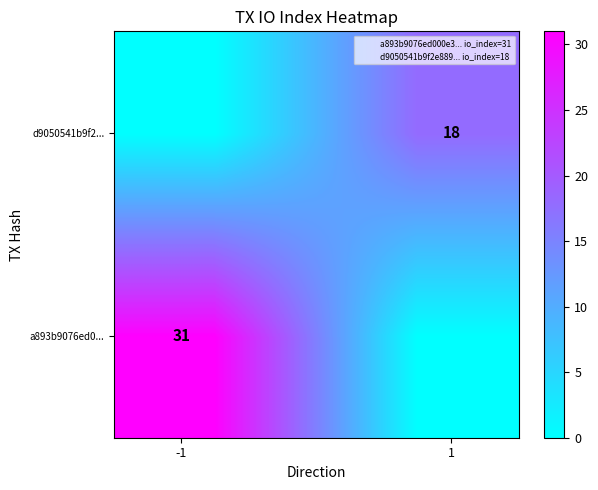

What is the difference between the maximum and minimum values in the d9050541b9f2... series?

18